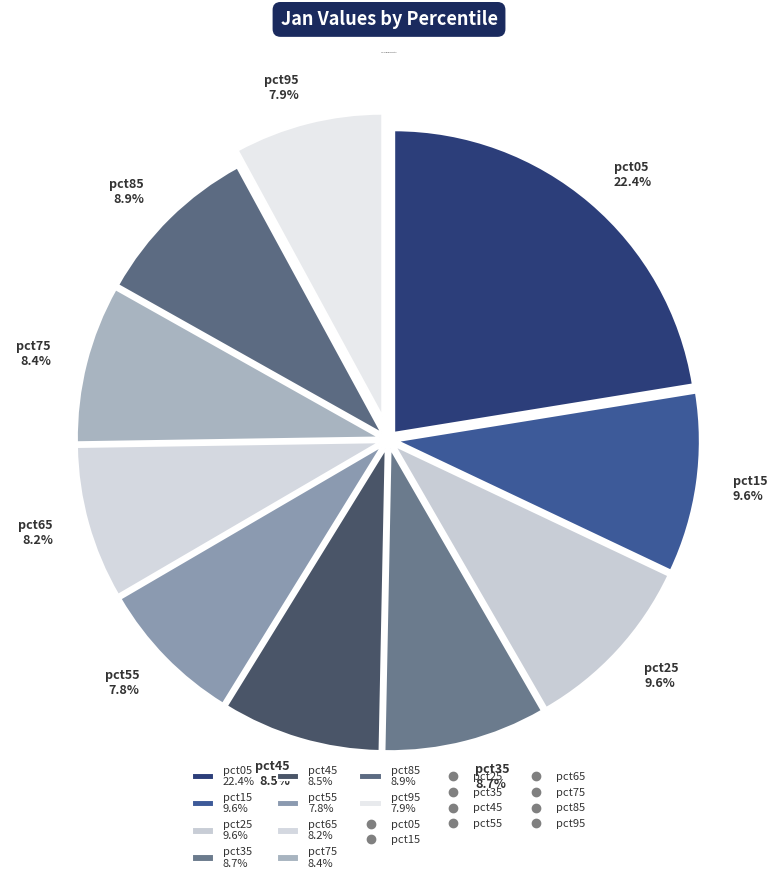

To the nearest percent, what is the difference between the largest and smallest slice percentages?

15%